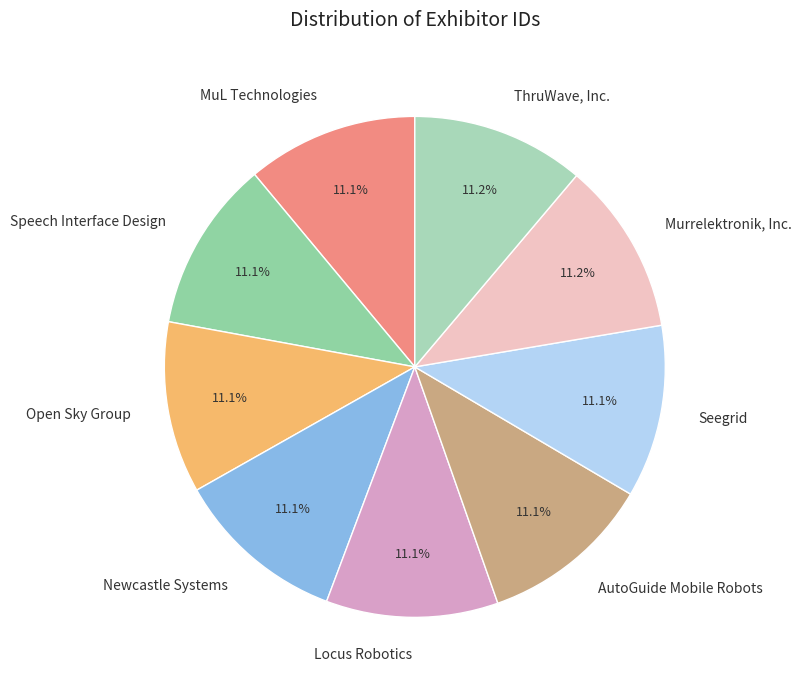

To the nearest percent, what portion does Locus Robotics represent?

11%